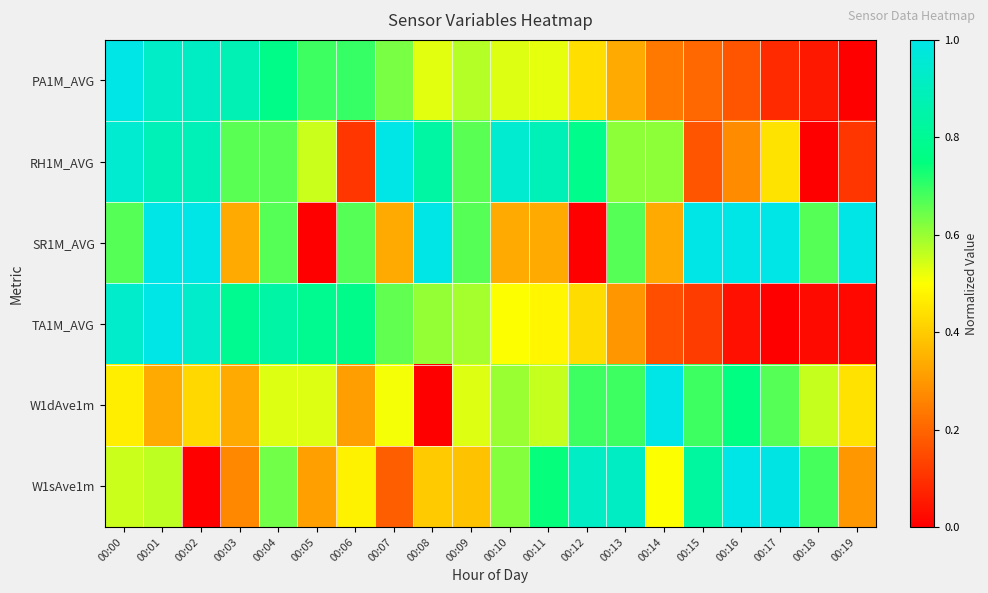

Which series has the largest total across all categories?

SR1M_AVG